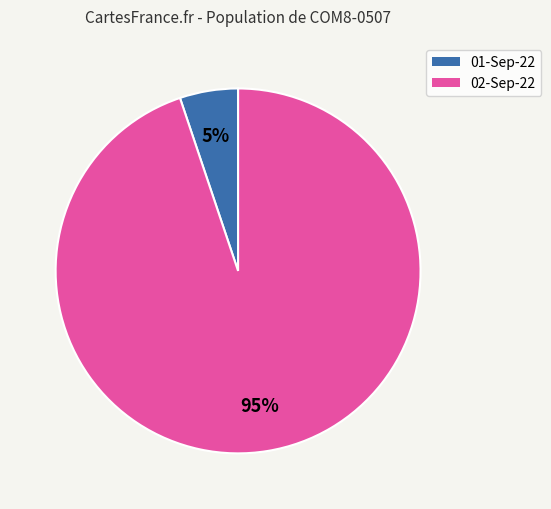

To the nearest percent, what is the difference between the largest and smallest slice percentages?

90%